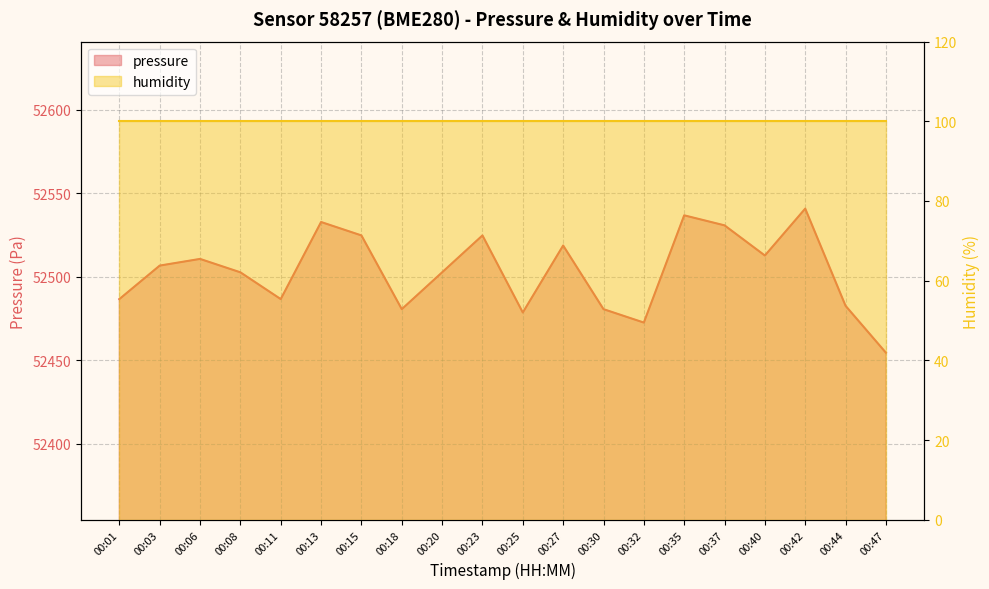

What is the difference between the maximum and second lowest values?

68.2